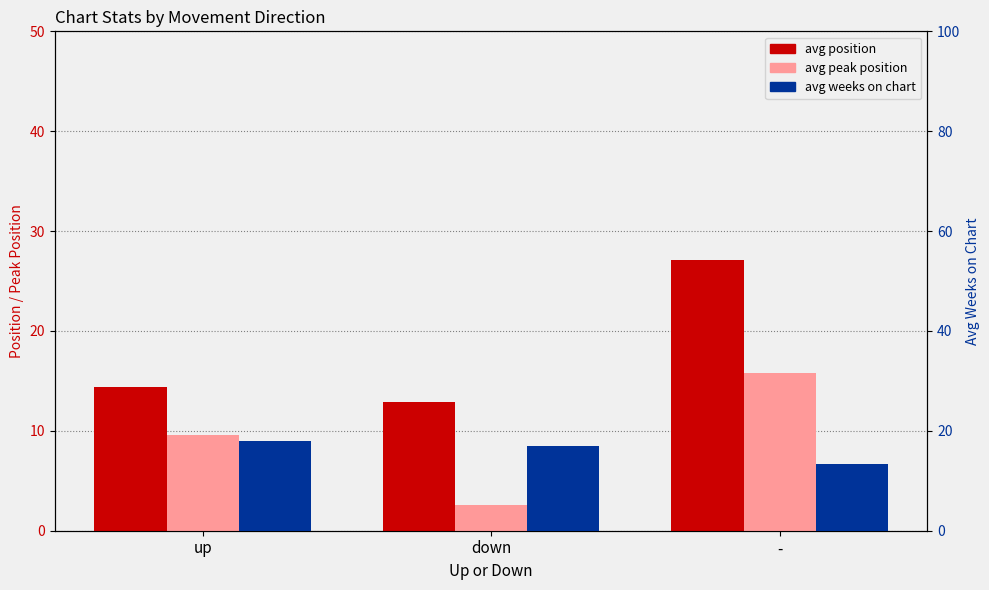

What value does the avg position series have at -?

27.1